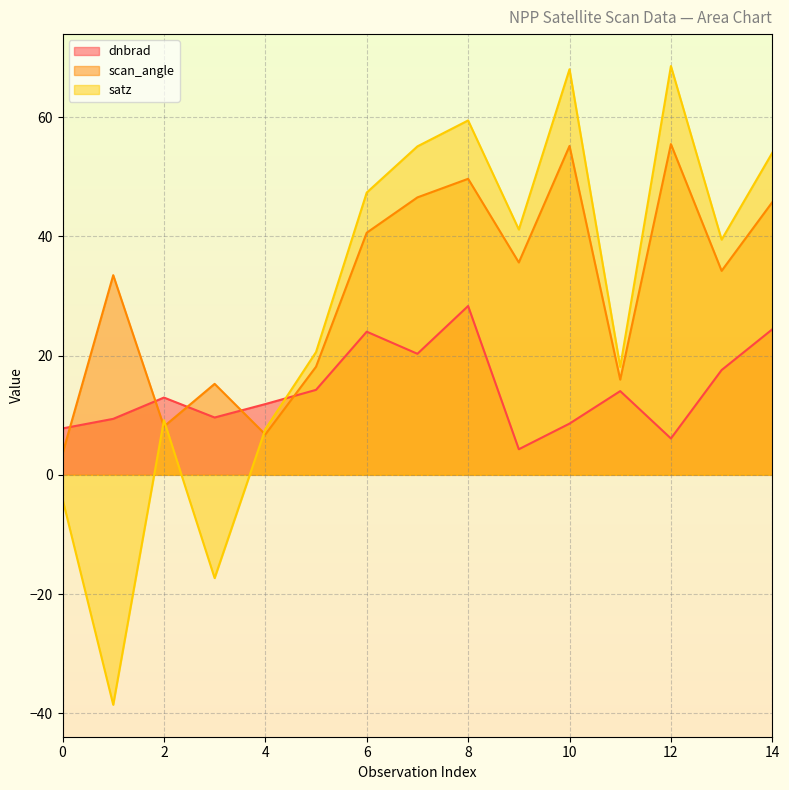

At which label is scan_angle closest to 29?

1